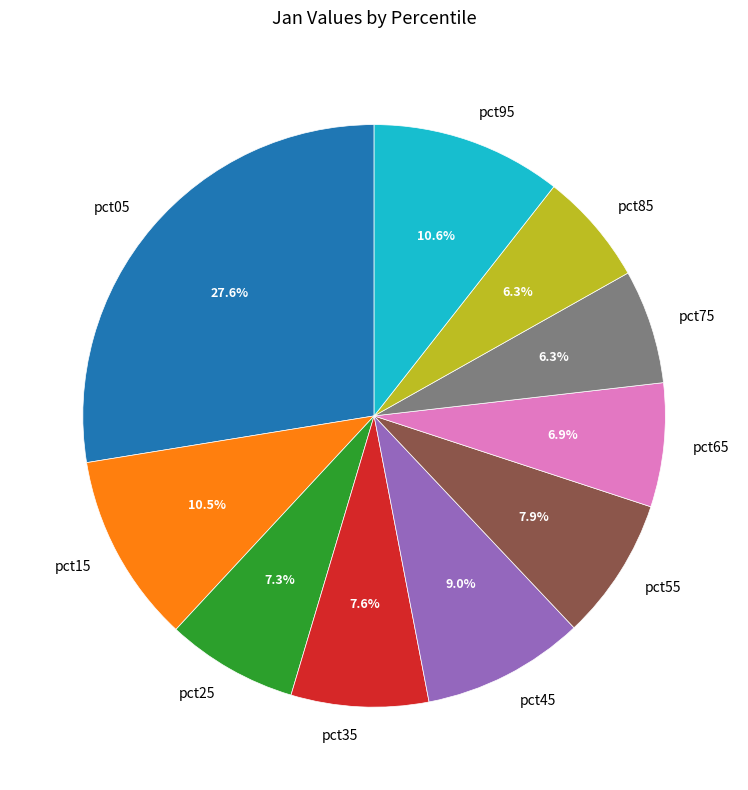

To the nearest percent, what is the difference between the pct15 and pct65 slice percentages?

4%